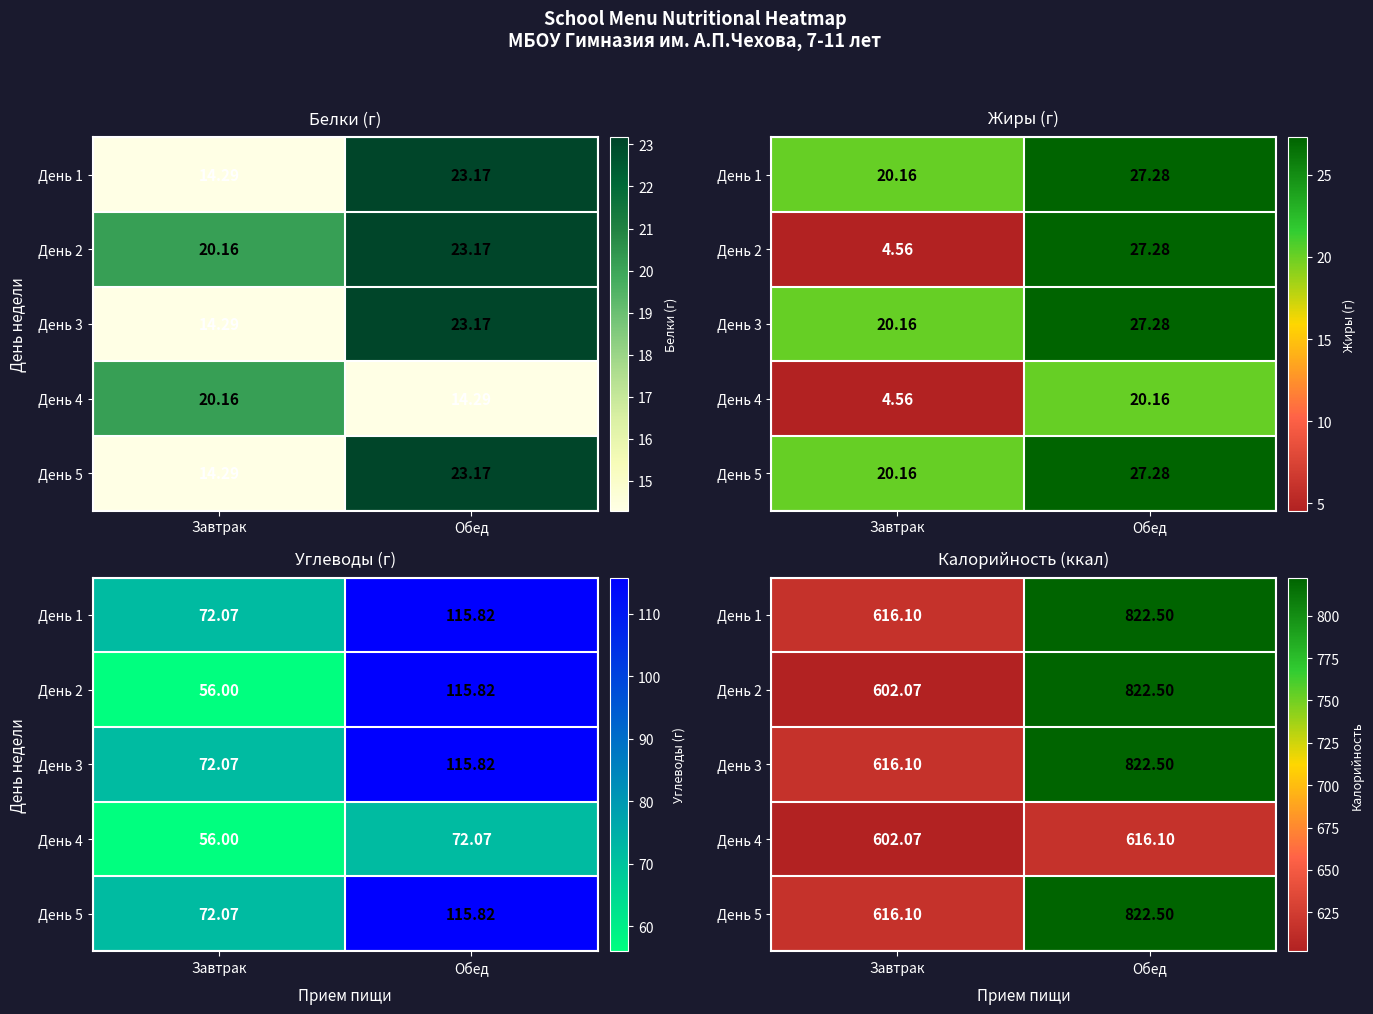

Which has a higher value, Завтрак or Обед?

Обед